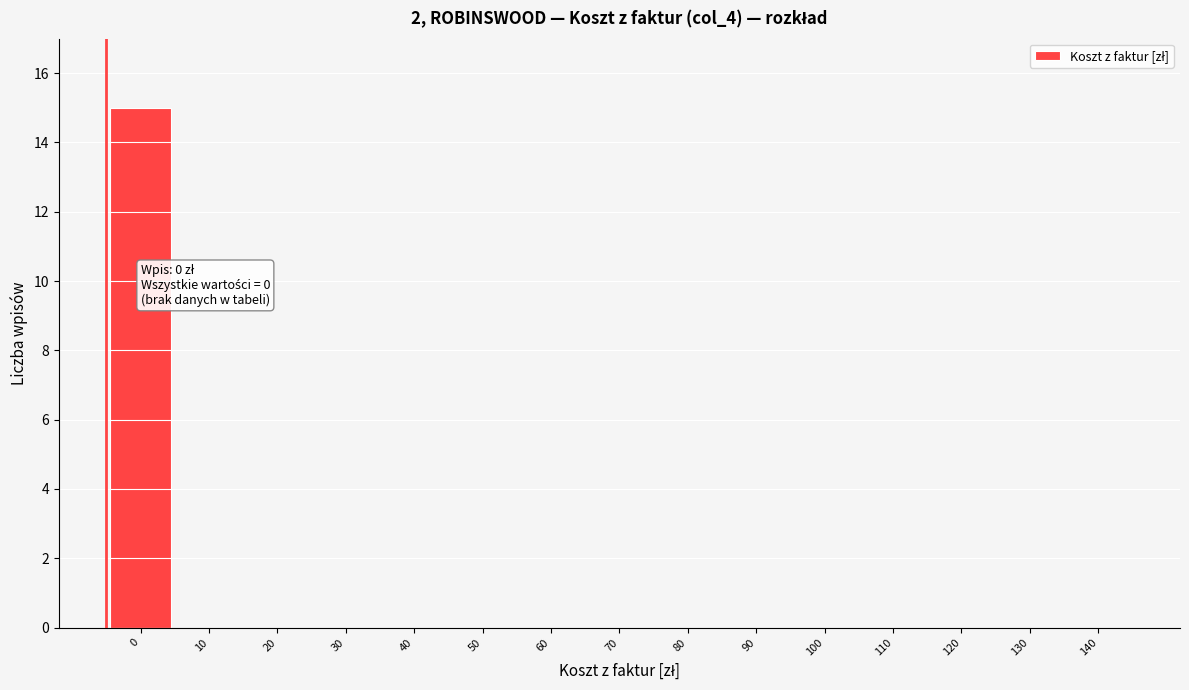

Reading left to right, list all the values displayed in this chart.

0=15	10=0	20=0	30=0	40=0	50=0	60=0	70=0	80=0	90=0	100=0	110=0	120=0	130=0	140=0